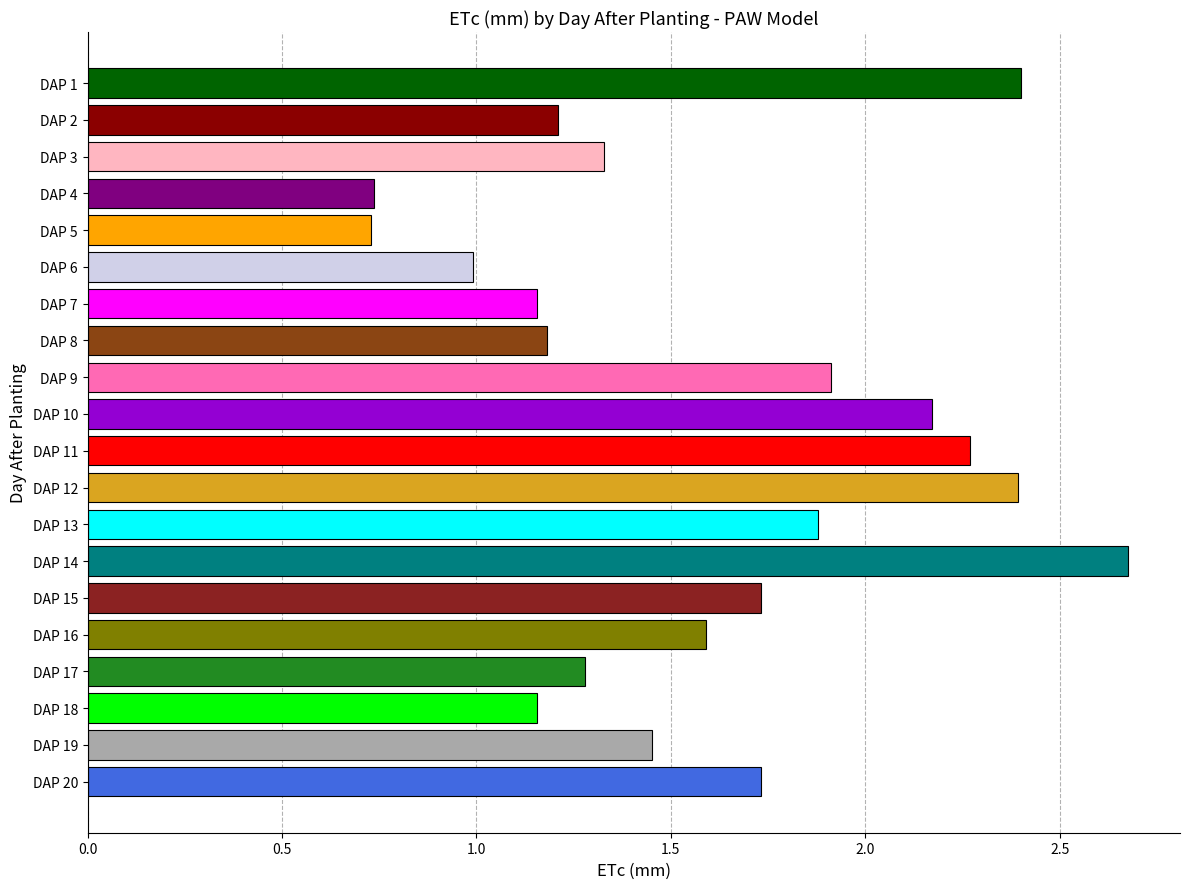

What is the change in value from DAP 4 to DAP 7?

+0.4